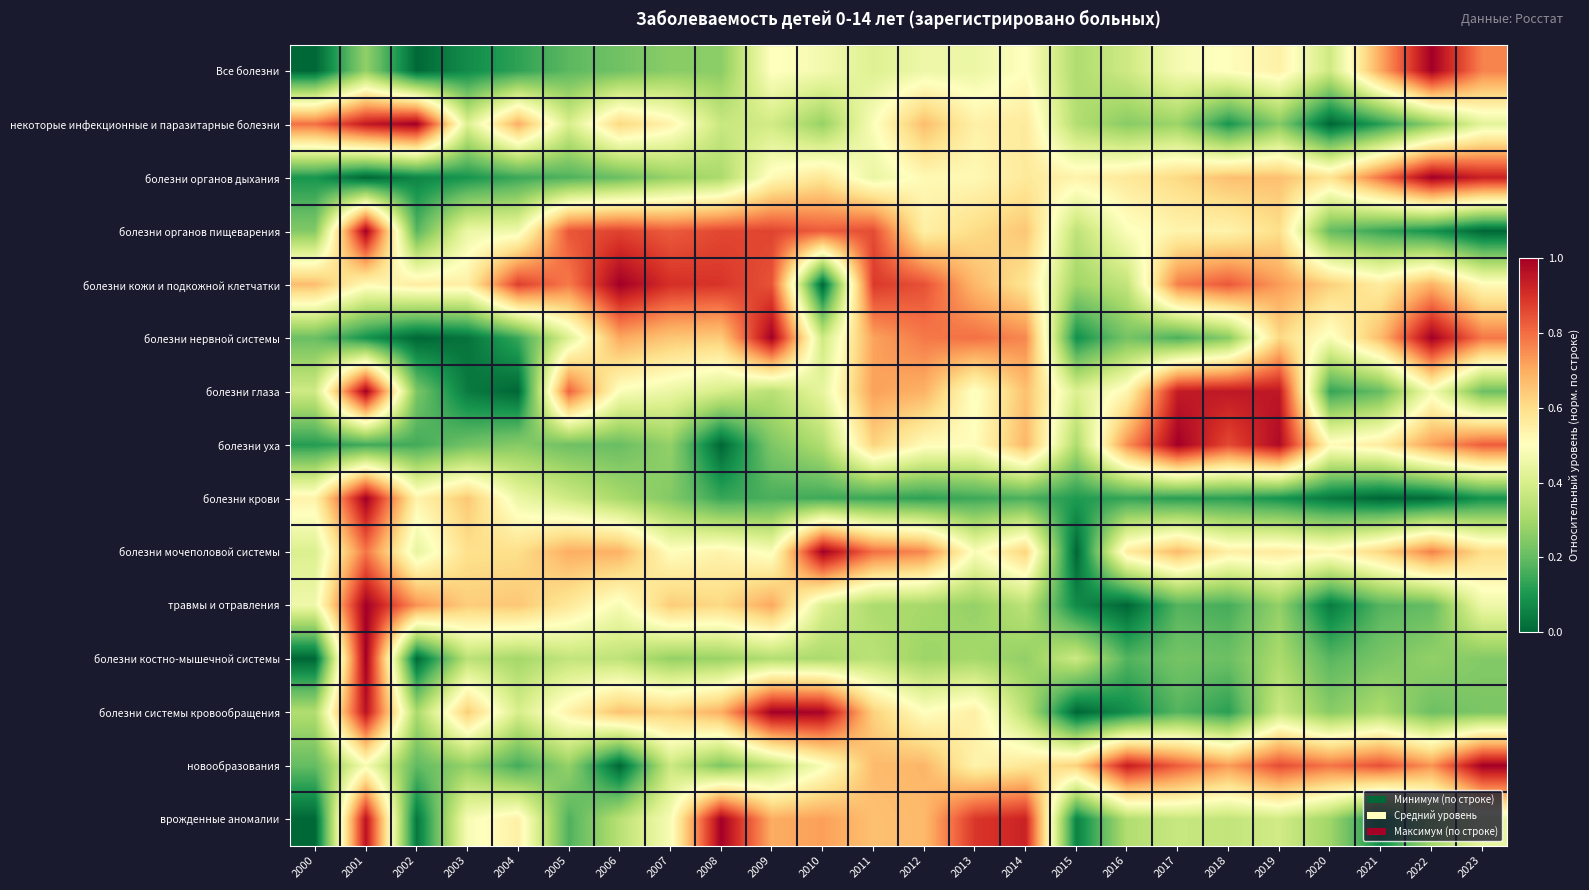

Rank the series by their maximum value, from lowest to highest.

Все болезни, некоторые инфекционные и паразитарные болезни, болезни органов дыхания, болезни органов пищеварения, болезни кожи и подкожной клетчатки, болезни нервной системы, болезни глаза, болезни уха, болезни крови, болезни мочеполовой системы, травмы и отравления, болезни костно-мышечной системы, болезни системы кровообращения, новообразования, врожденные аномалии